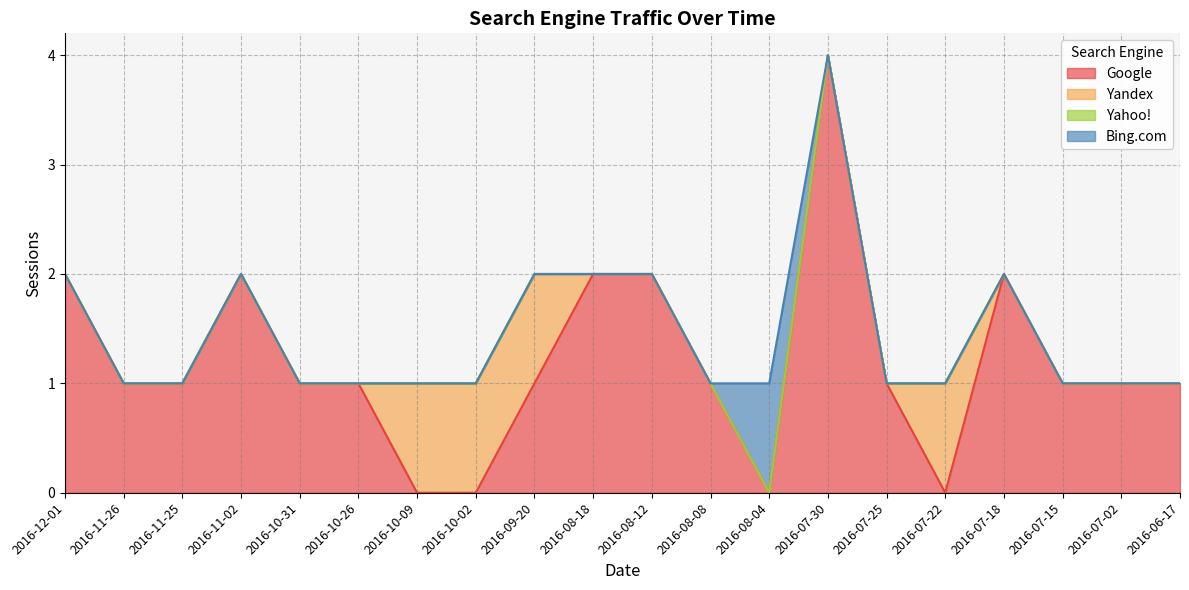

What are all the series names shown in the legend?

Google, Yandex, Yahoo!, Bing.com